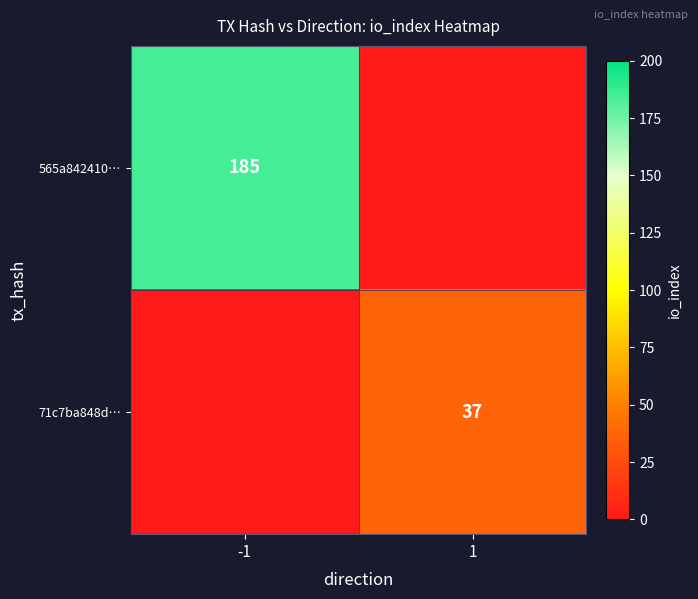

True or false: 565a842410… has a value of 185 at -1.

True